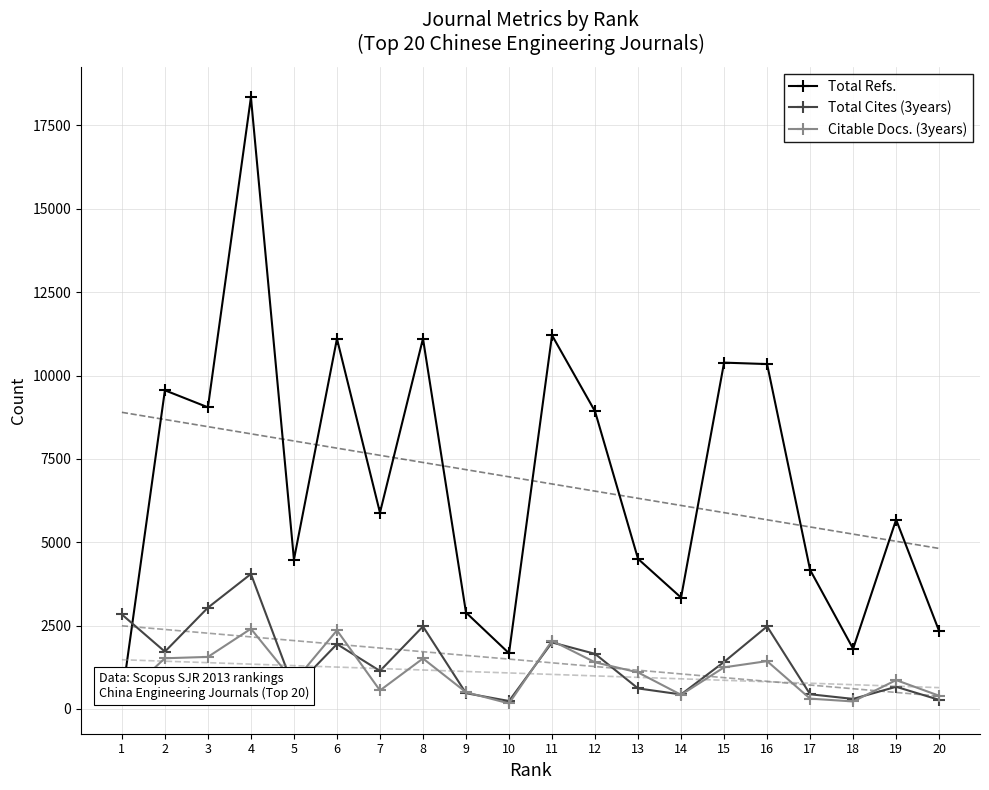

How many series are shown in this chart?

3